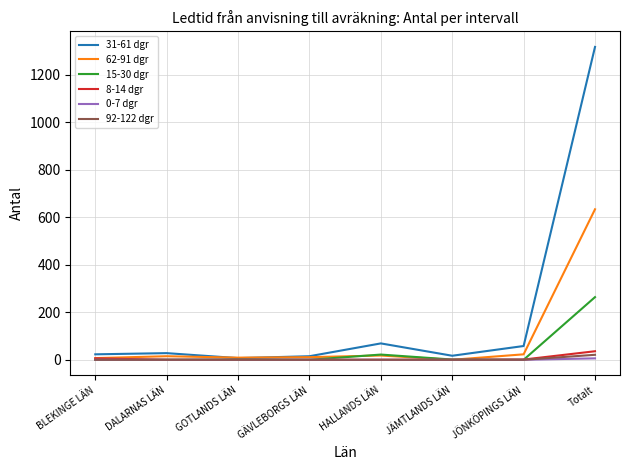

At which category is the sum across all series the highest?

Totalt